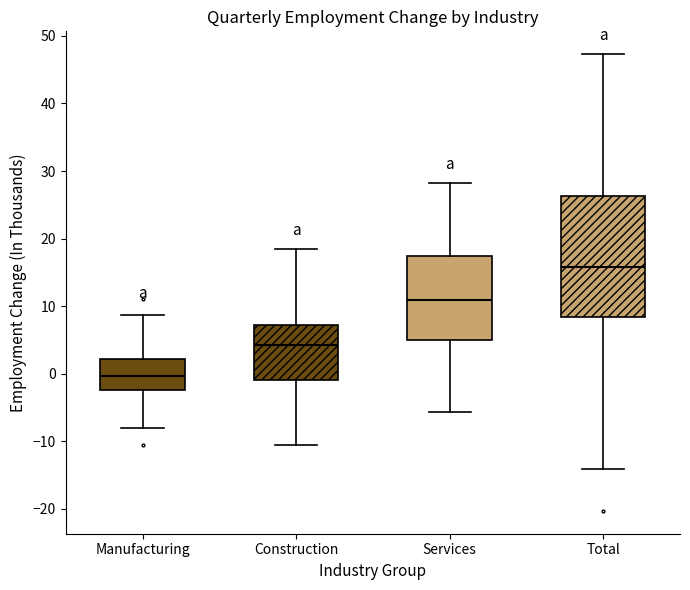

Comparing the boxes themselves (not the whiskers), which one is the tallest?

Total